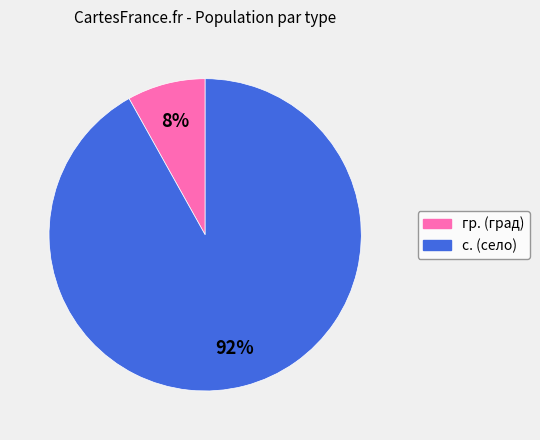

To the nearest percent, what is the combined percentage of с. and гр.?

100%